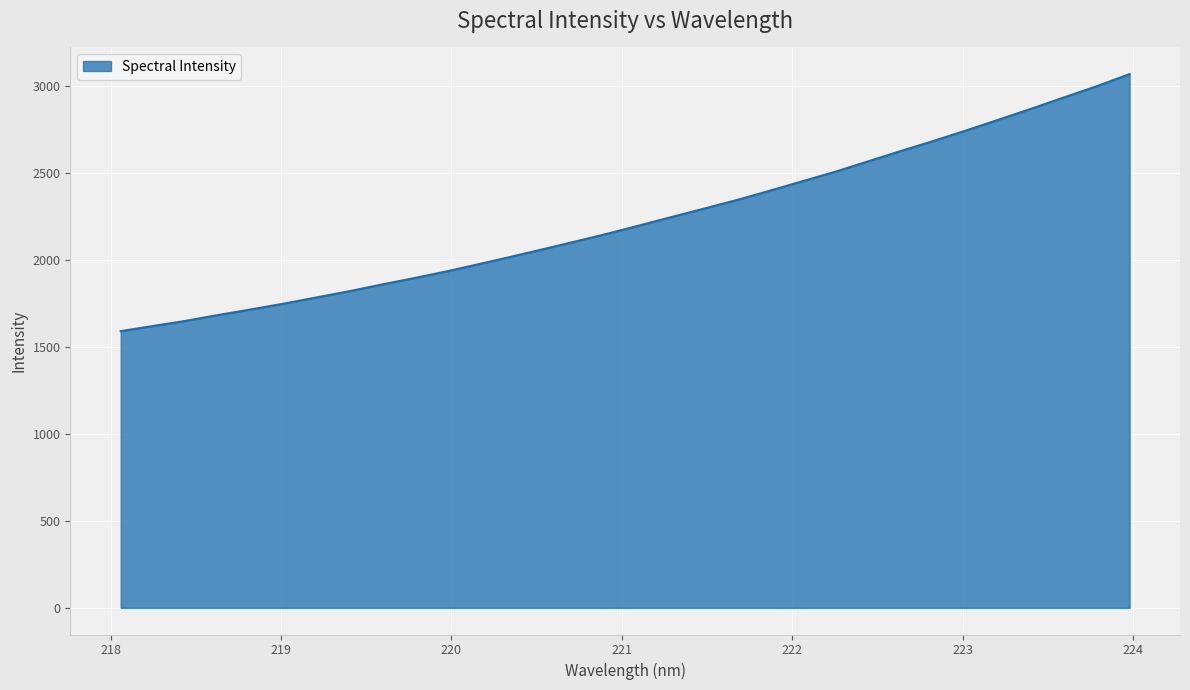

What is the average value?

2230.6